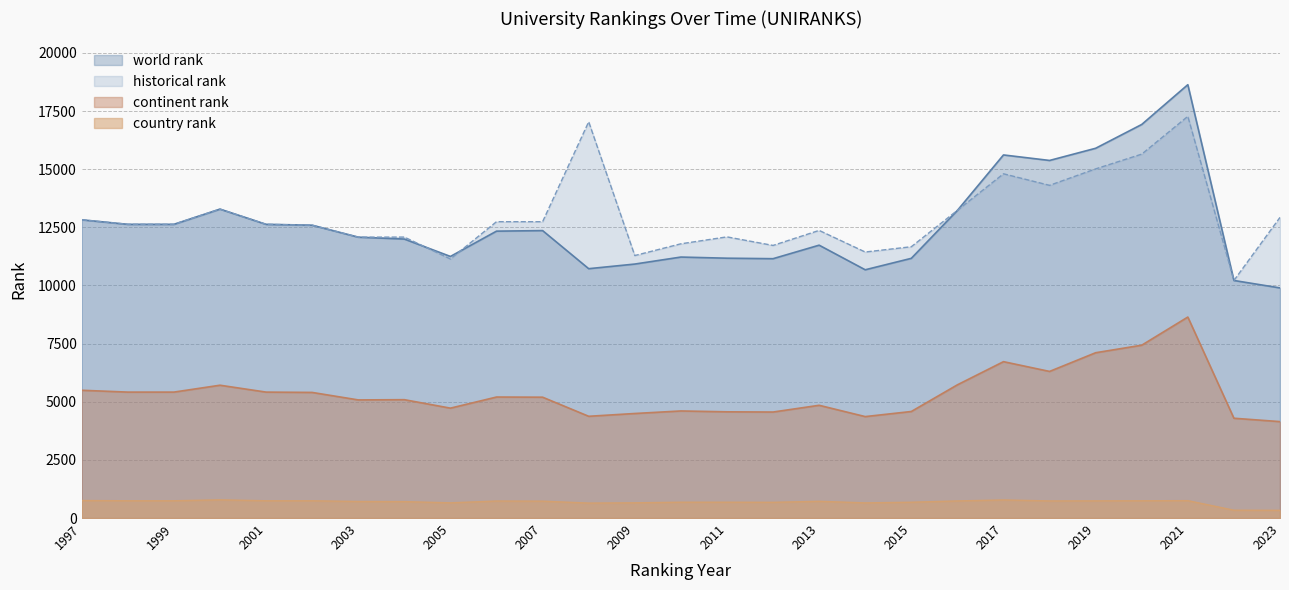

True or false: world rank has a value of 4865 at 2019.

False